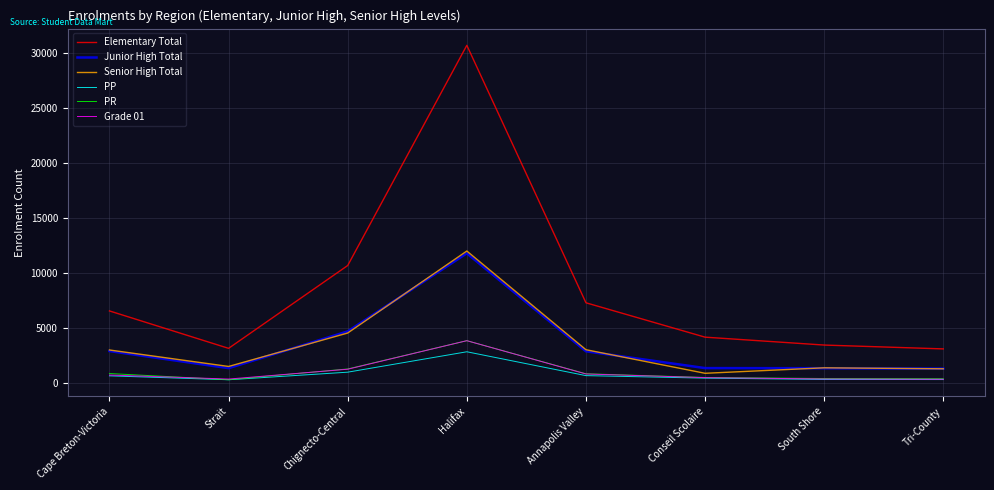

What is the maximum value for PP?

2877